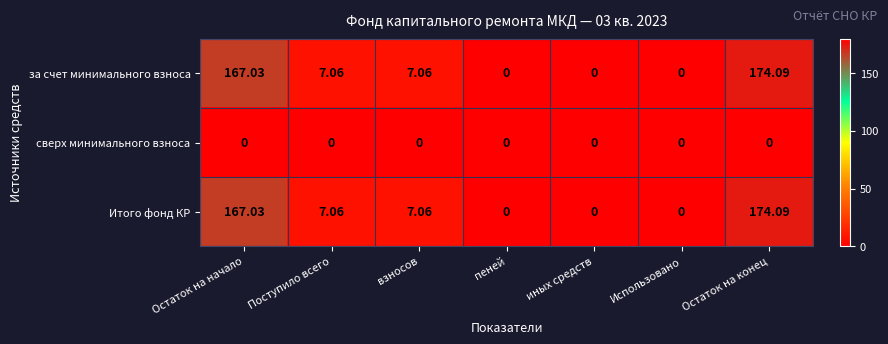

At which label does за счет минимального взноса reach its peak?

Остаток на конец